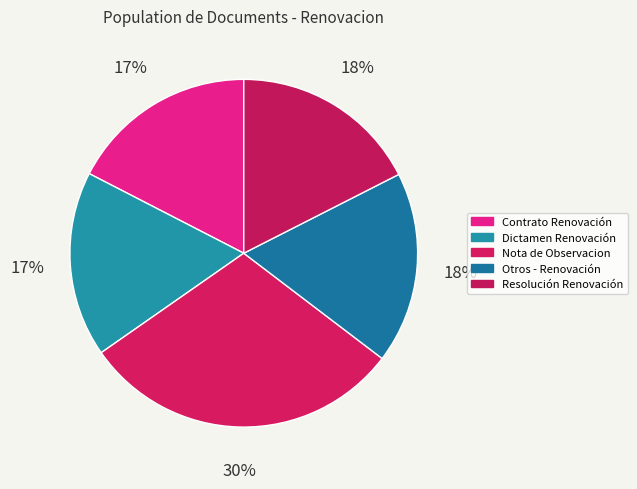

Count the number of slices in the pie.

5